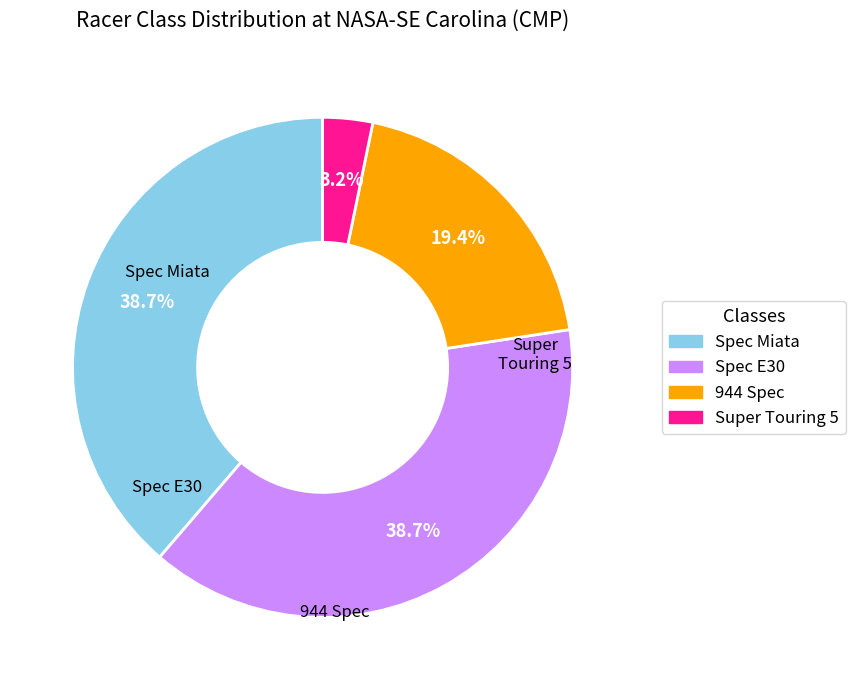

To the nearest percent, what portion does Spec Miata represent?

39%